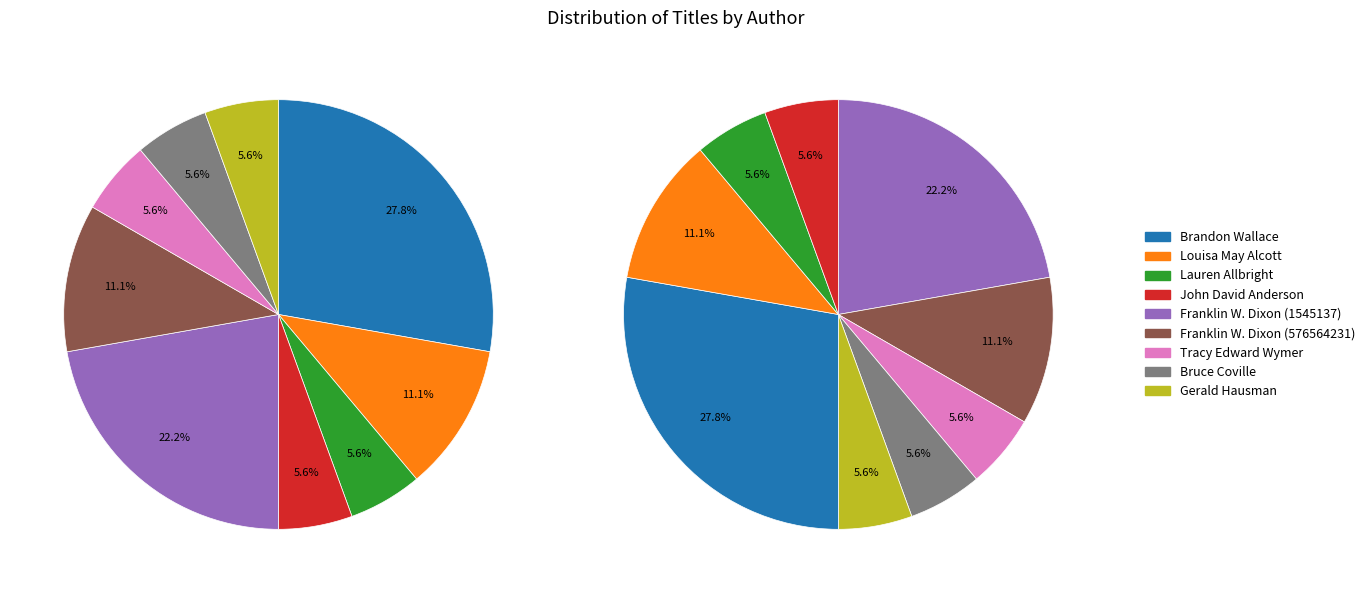

What percentage is the John David Anderson (501999344) slice, to the nearest percent?

6%